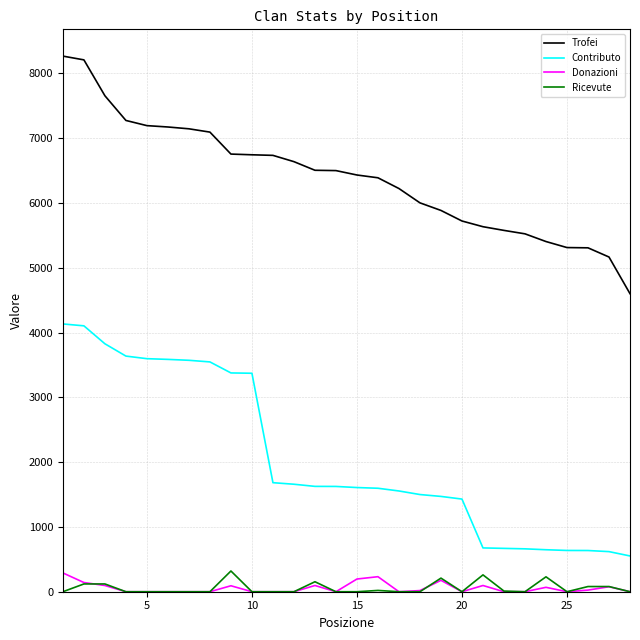

Which series has the largest total across all categories?

Trofei